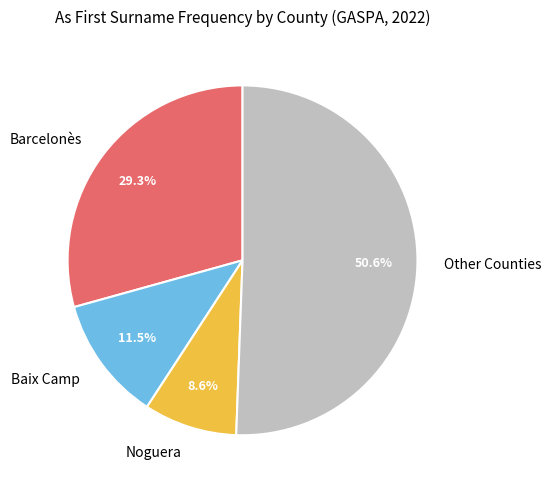

Between Baix Camp and Noguera, which is larger?

Baix Camp